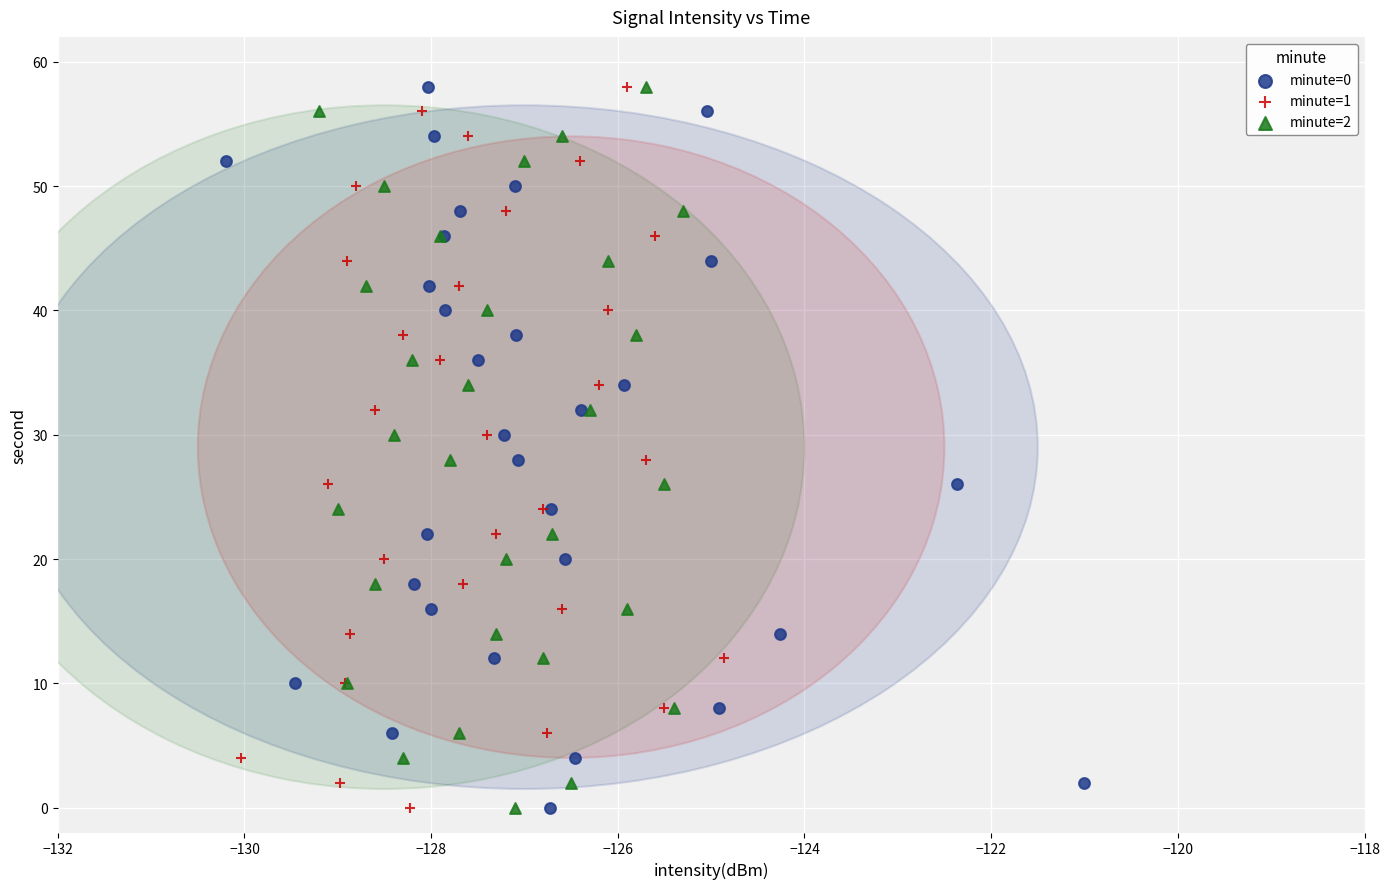

What are all the series names shown in the legend?

minute=0, minute=1, minute=2